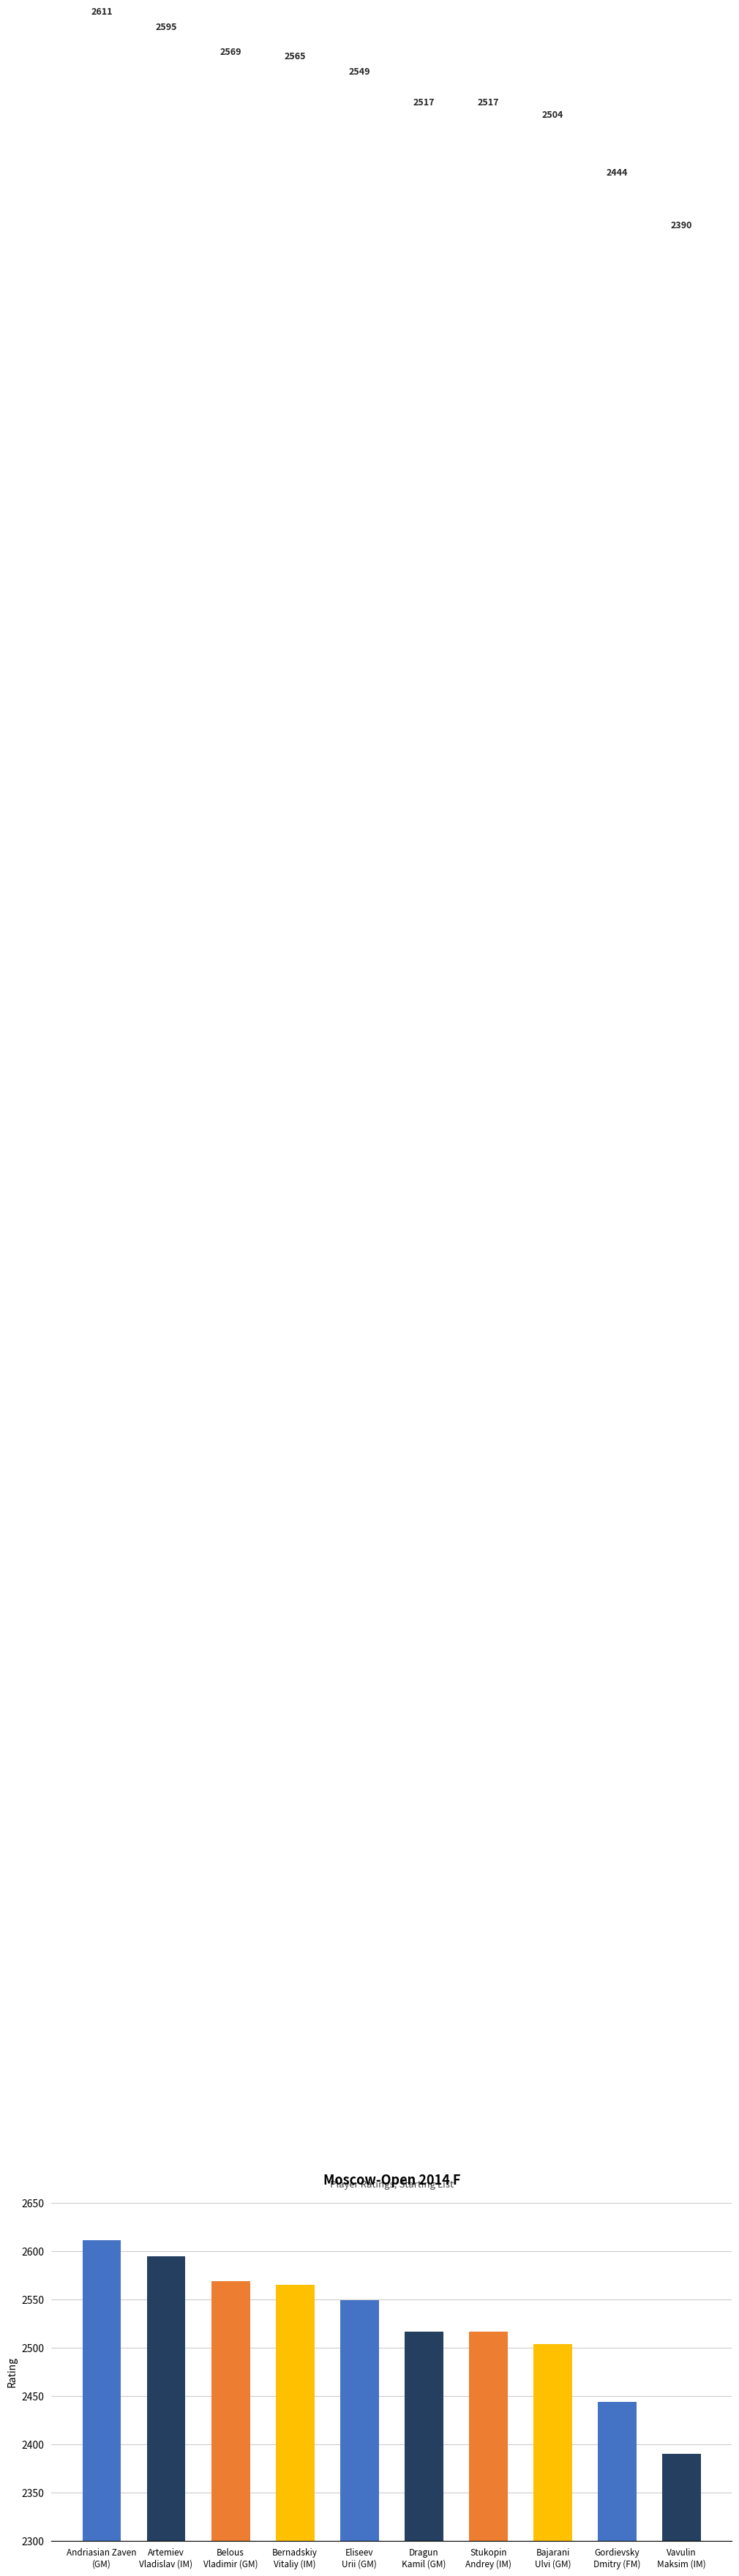

What is the greatest value displayed?

2611